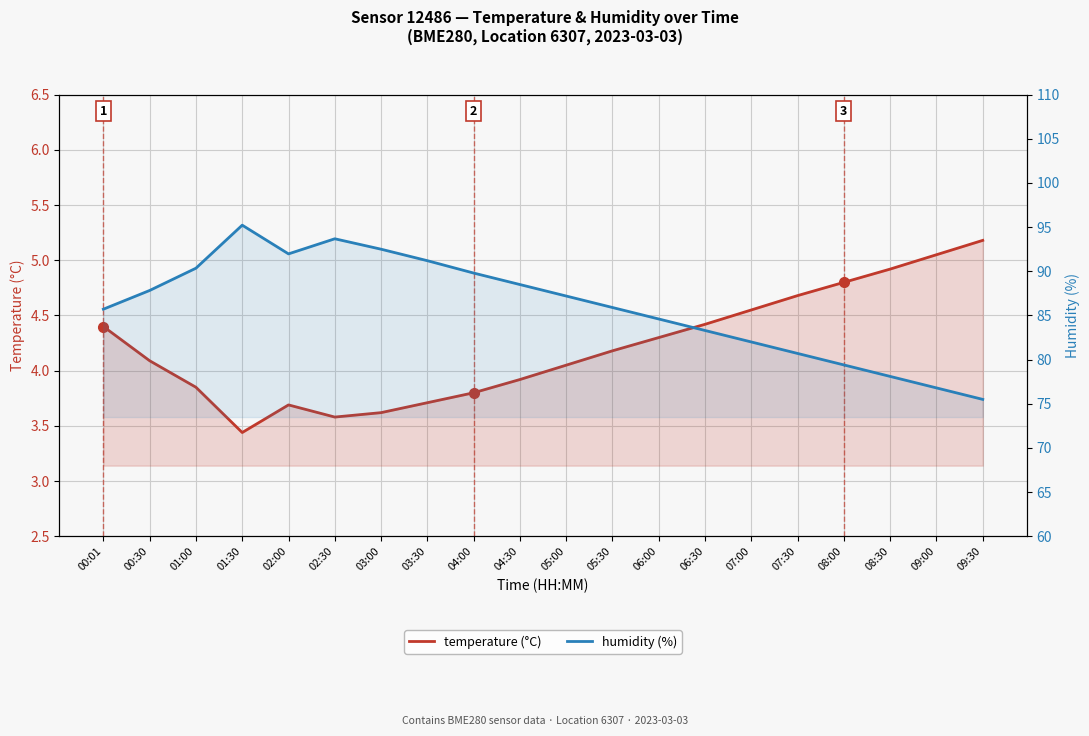

How many data points in temperature (°C) are above 4?

12